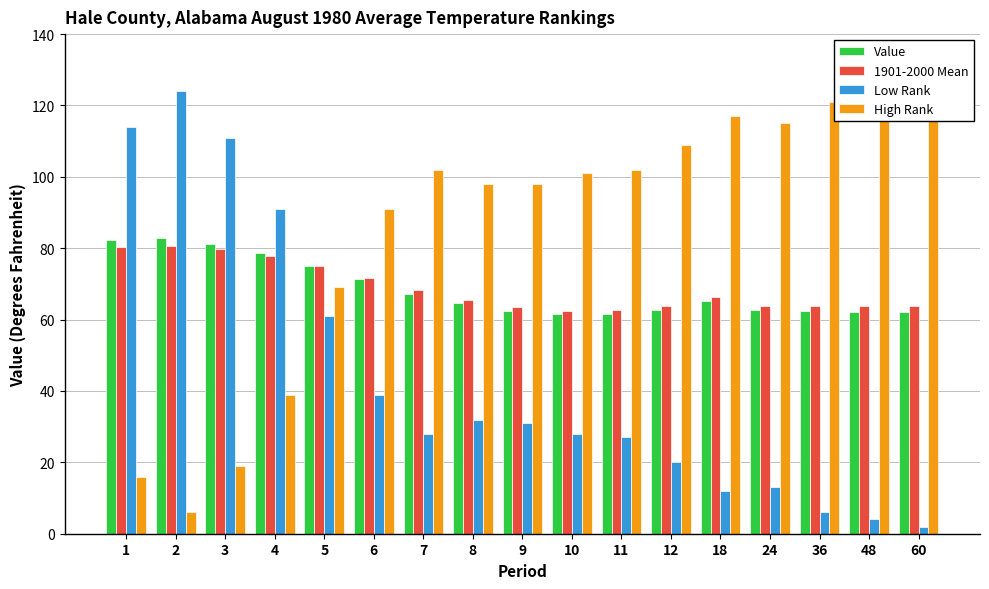

Reading left to right, extract all data points from this chart.

Value: 82.3	82.8	81.3	78.6	75.0	71.3	67.3	64.7	62.5	61.6	61.7	62.6	65.3	62.6	62.3	62.1	62.2
1901-2000 Mean: 80.3	80.6	79.9	77.8	74.9	71.7	68.3	65.5	63.4	62.4	62.6	63.7	66.4	63.7	63.7	63.7	63.7
Low Rank: 114.0	124.0	111.0	91.0	61.0	39.0	28.0	32.0	31.0	28.0	27.0	20.0	12.0	13.0	6.0	4.0	2.0
High Rank: 16.0	6.0	19.0	39.0	69.0	91.0	102.0	98.0	98.0	101.0	102.0	109.0	117.0	115.0	121.0	122.0	123.0